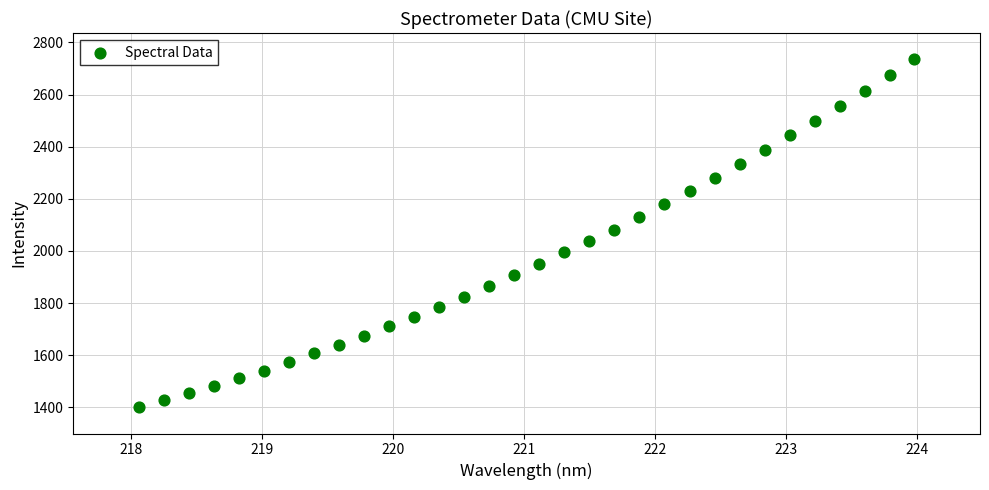

What is the range of Y values (max minus min)?

1336.0